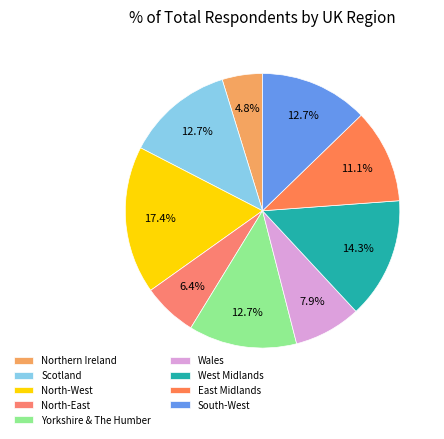

How many segments does this pie chart have?

9